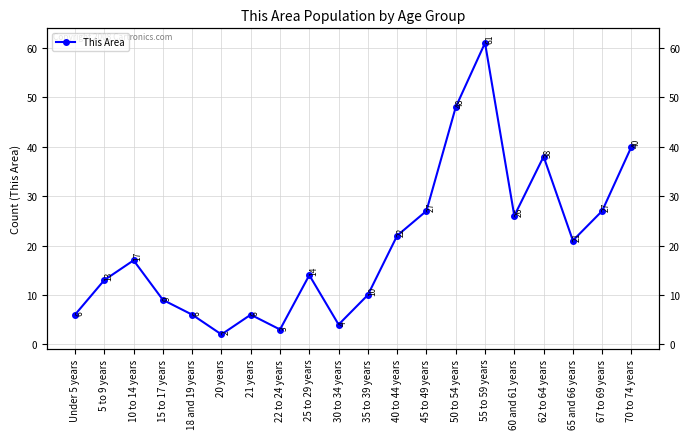

Rank the categories by value from highest to lowest.

55 to 59 years, 50 to 54 years, 70 to 74 years, 62 to 64 years, 45 to 49 years, 67 to 69 years, 60 and 61 years, 40 to 44 years, 65 and 66 years, 10 to 14 years, 25 to 29 years, 5 to 9 years, 35 to 39 years, 15 to 17 years, Under 5 years, 18 and 19 years, 21 years, 30 to 34 years, 22 to 24 years, 20 years